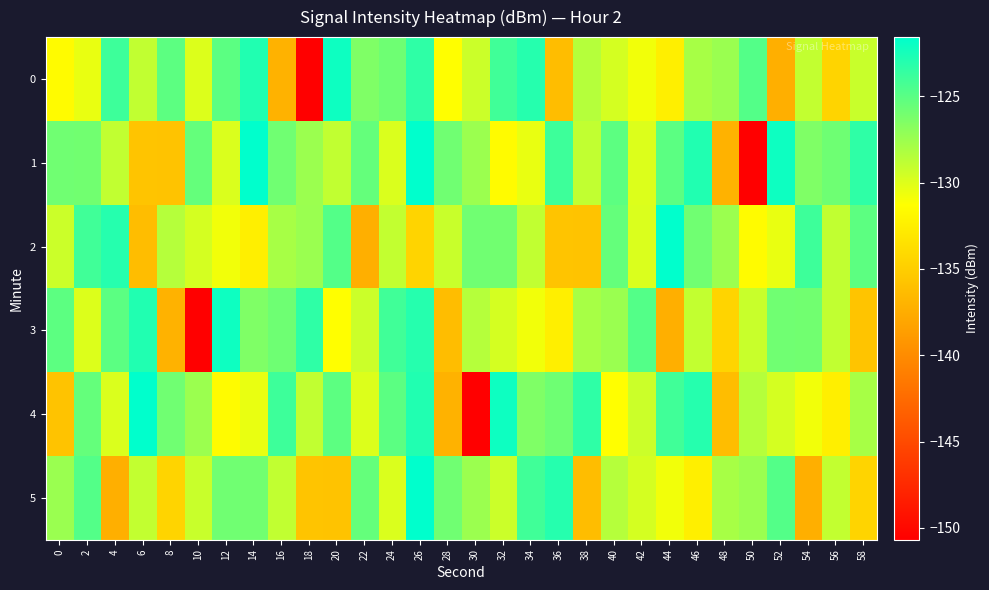

Which series has the largest total across all categories?

1